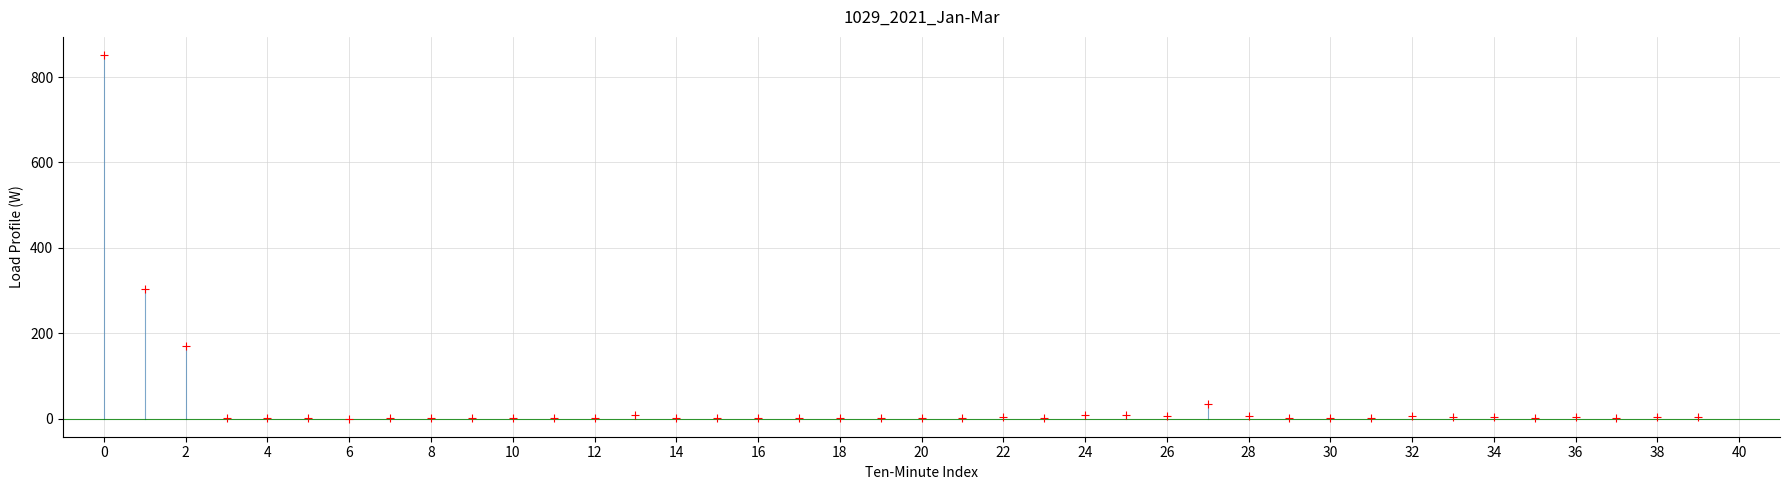

What is the range of Y values (max minus min)?

851.3